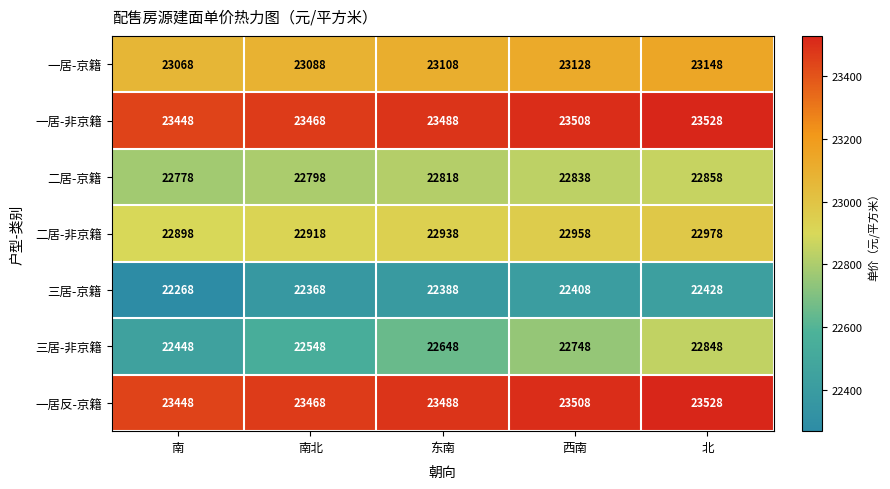

Is the value of 二居-非京籍 at 东南 greater than the value of 三居-京籍 at 南北?

Yes